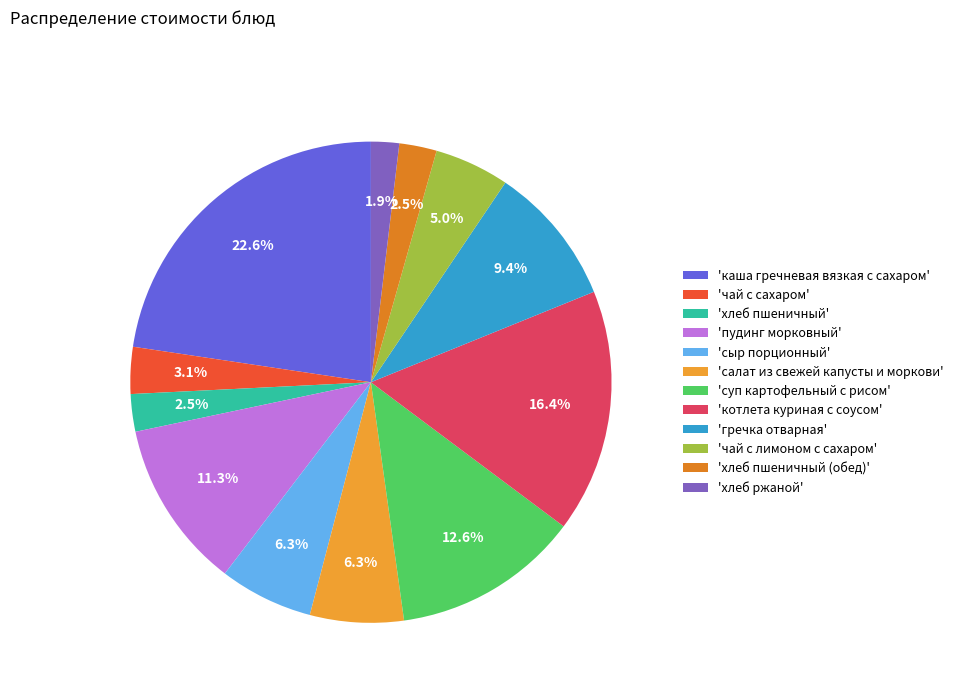

How many slices are in this pie chart?

12